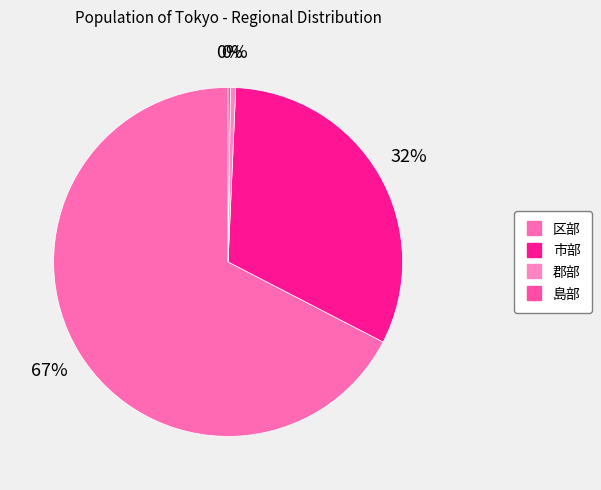

To the nearest percent, what portion does 市部 represent?

32%